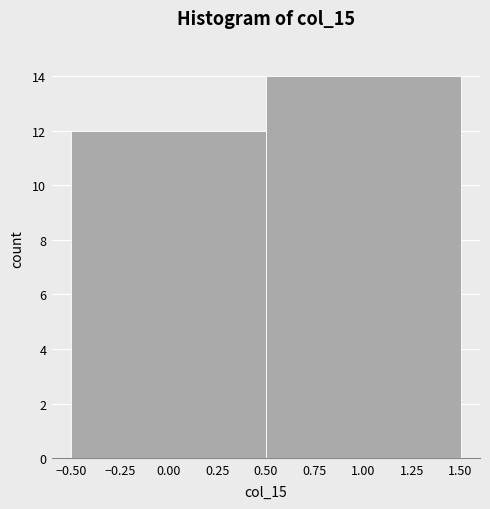

What is the height of the bar covering -0.50 to 0.50 on the x-axis? The values are not printed on the chart, so give them approximately, as read against the axis.

12